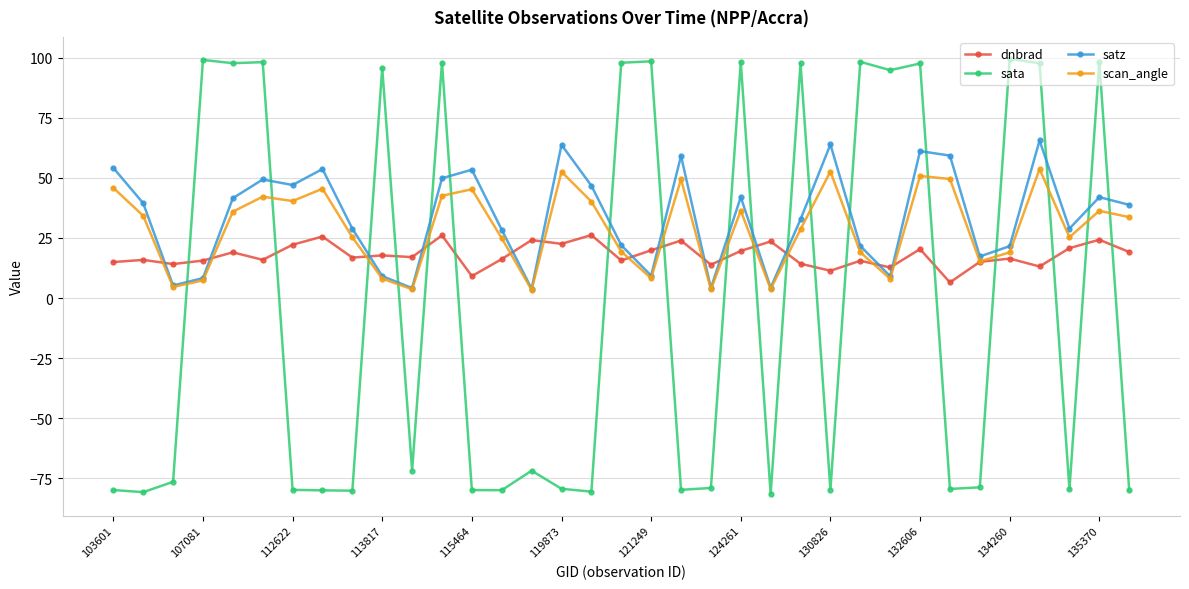

Rank the series by their maximum value, from lowest to highest.

dnbrad, scan_angle, satz, sata